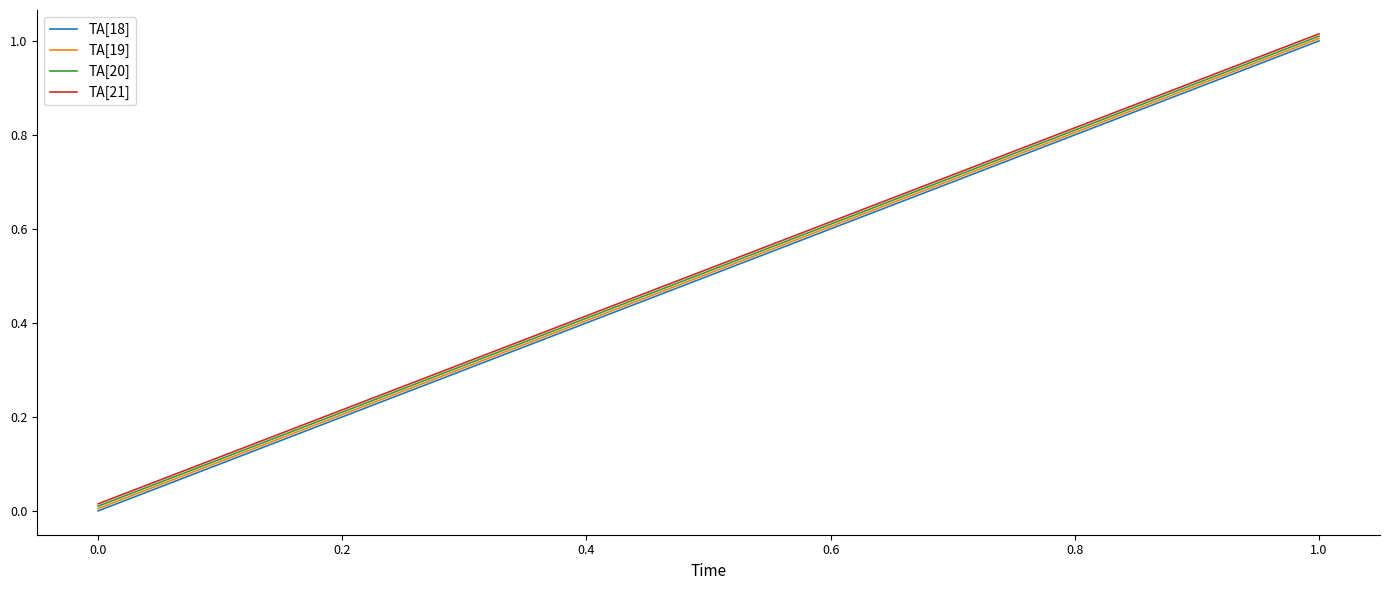

Is it true that TA[21] equals 0.6 at 1.0?

False